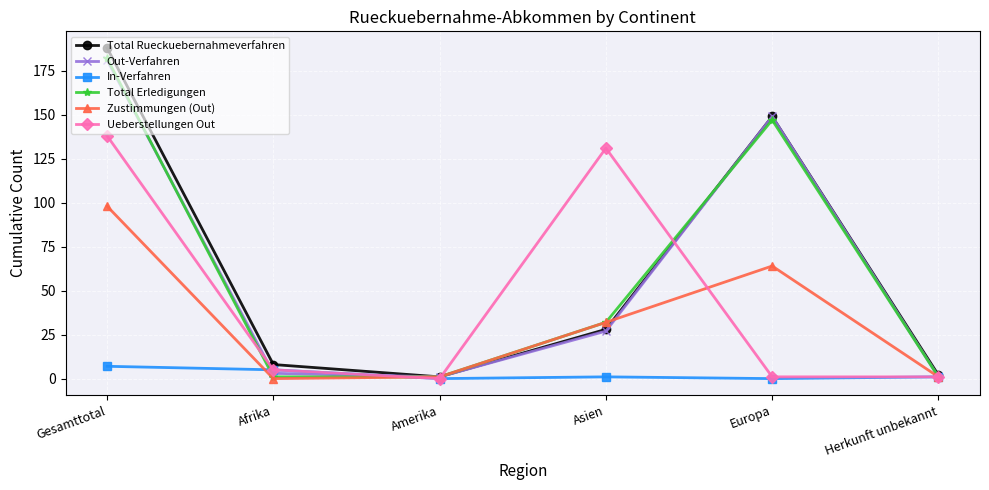

Between Afrika and Asien, which series saw the biggest shift?

Ueberstellungen Out